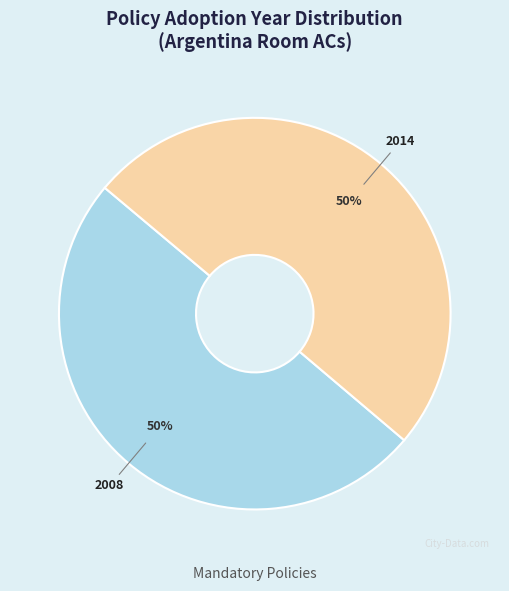

How many slices are in this pie chart?

2